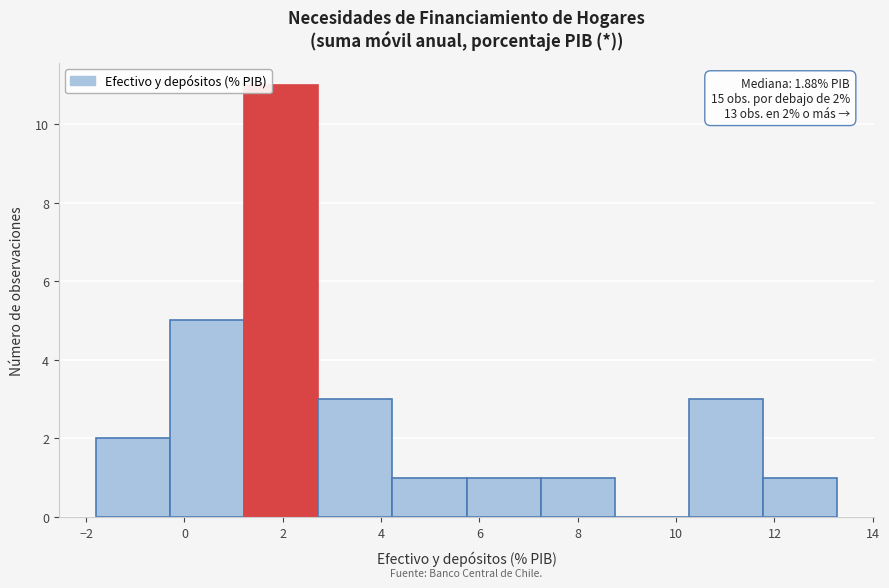

Which range on the x-axis has the tallest bar?

1.2 to 2.8